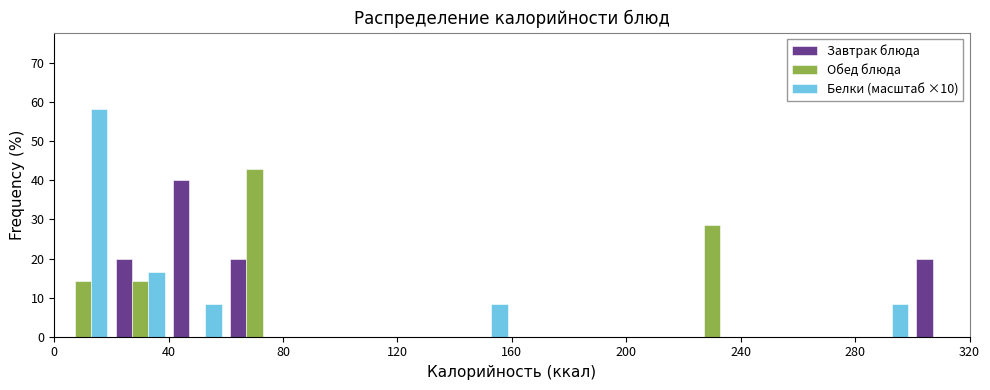

What is the height of the Завтрак блюда bar covering 40 to 60 on the x-axis? The values are not printed on the chart, so give them approximately, as read against the axis.

40